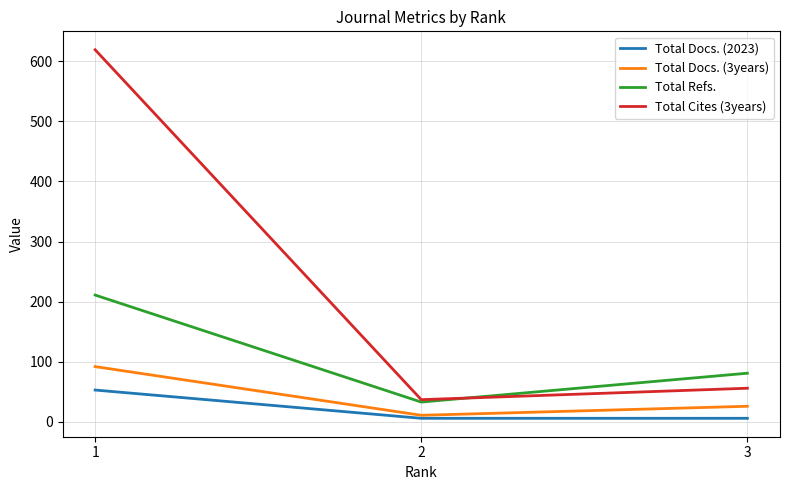

Which series changed the most between 1 and 3?

Total Cites (3years)